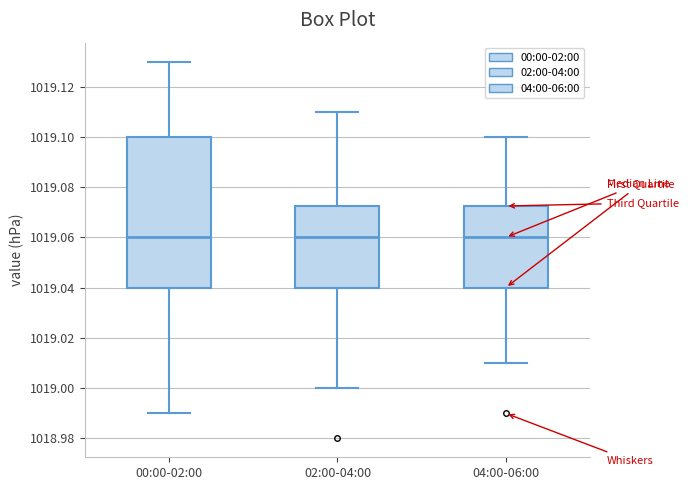

Which box is the tallest, from its lower edge to its upper edge?

00:00-02:00